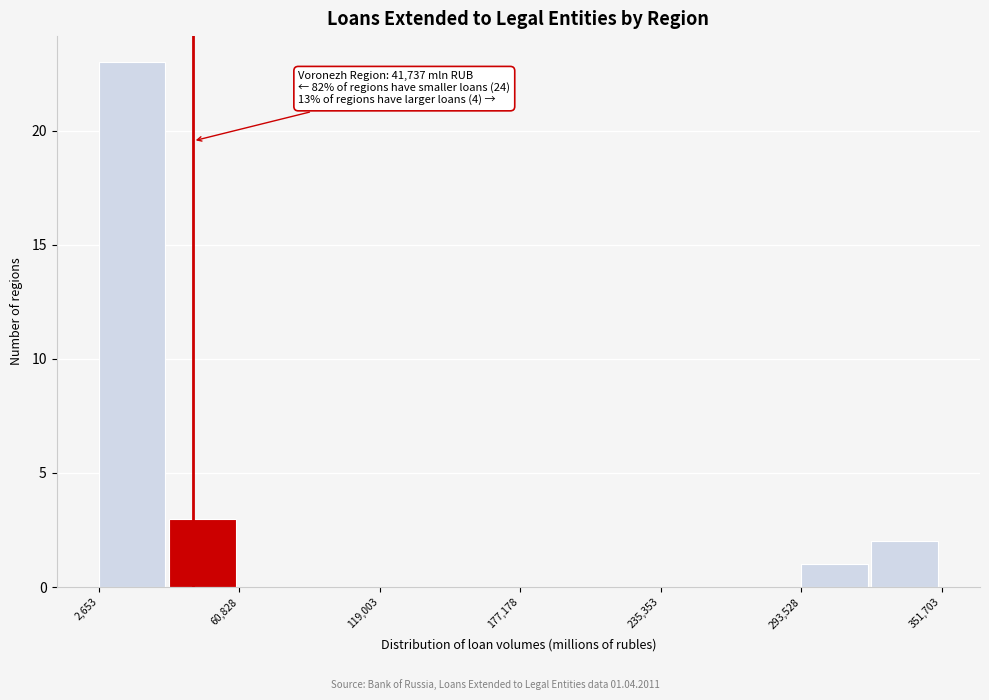

Read against the x-axis, roughly where is the centre of the tallest bar?

20000